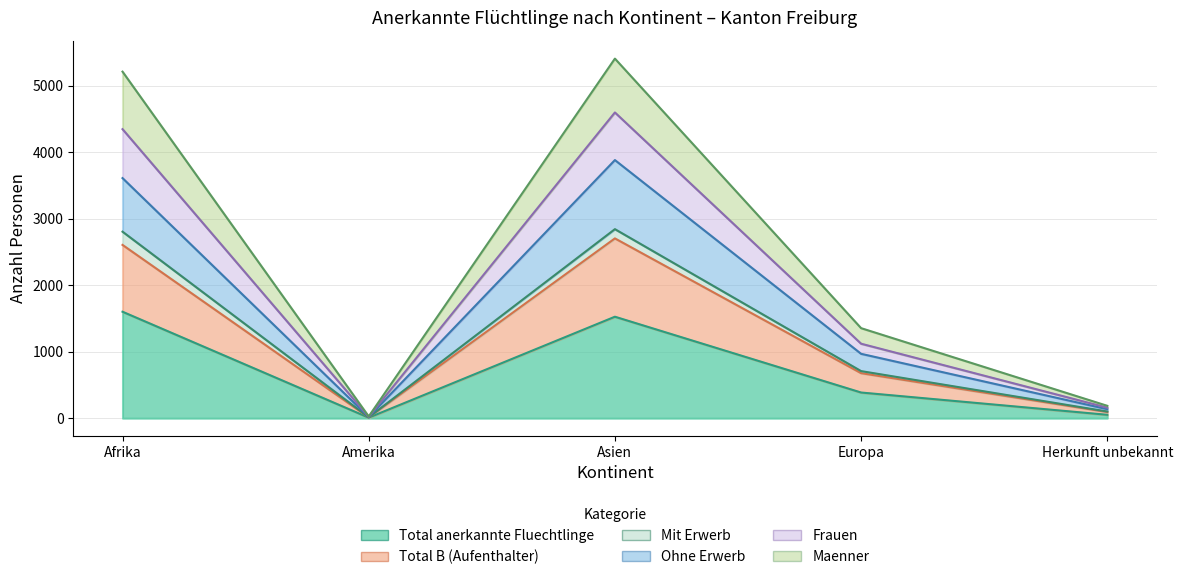

At which label is Frauen closest to 1428?

Europa